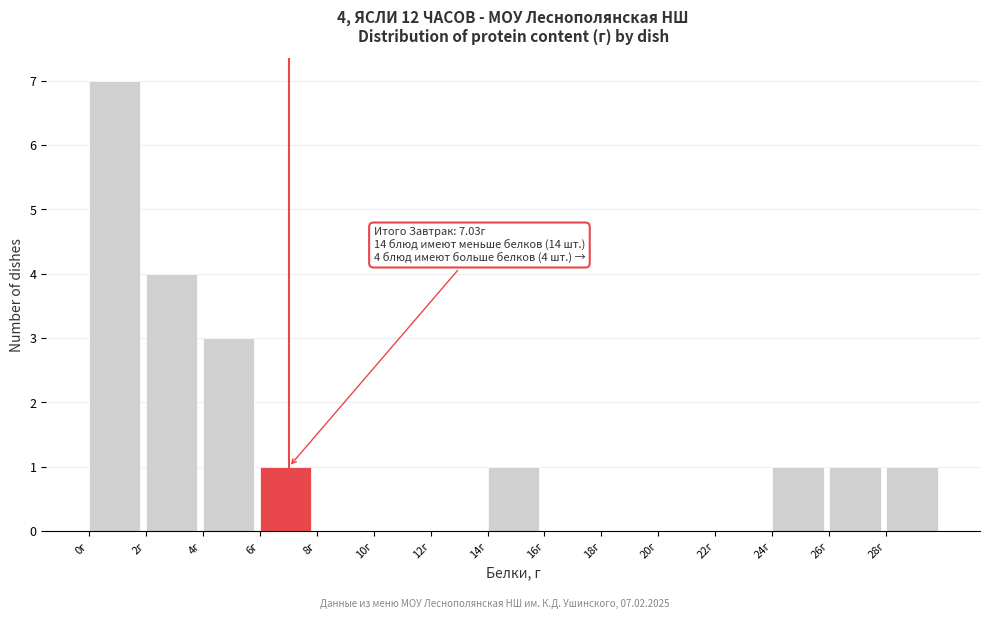

Which range on the x-axis has the tallest bar?

0 to 2